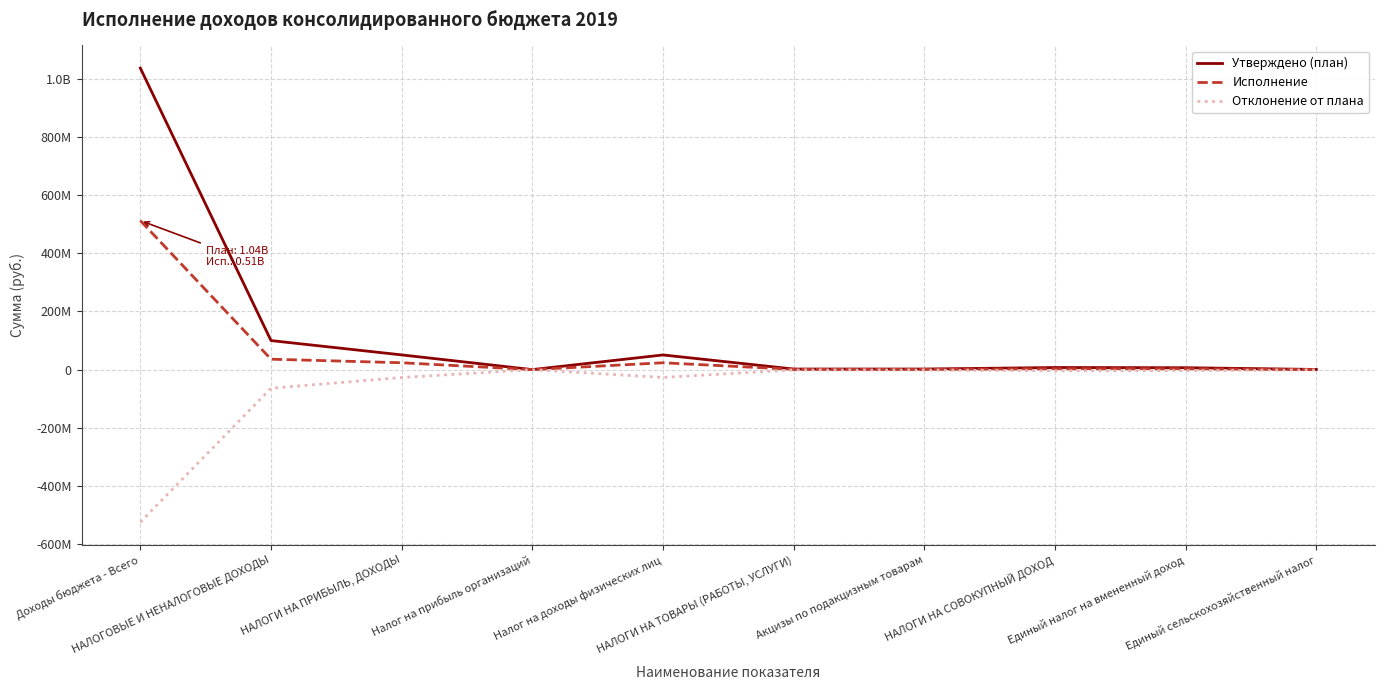

Reading left to right, extract all data points from this chart.

Утверждено (план): Доходы бюджета - Всего=1036483024.1	НАЛОГОВЫЕ И НЕНАЛОГОВЫЕ ДОХОДЫ=99921212.0	НАЛОГИ НА ПРИБЫЛЬ, ДОХОДЫ=50667500.0	Налог на прибыль организаций=144400.0	Налог на доходы физических лиц=50523100.0	НАЛОГИ НА ТОВАРЫ (РАБОТЫ, УСЛУГИ)=2062900.0	Акцизы по подакцизным товарам=2062900.0	НАЛОГИ НА СОВОКУПНЫЙ ДОХОД=7304600.0	Единый налог на вмененный доход=6606900.0	Единый сельскохозяйственный налог=669900.0
Исполнение: Доходы бюджета - Всего=512350669.6	НАЛОГОВЫЕ И НЕНАЛОГОВЫЕ ДОХОДЫ=35903563.0	НАЛОГИ НА ПРИБЫЛЬ, ДОХОДЫ=23690684.2	Налог на прибыль организаций=26196.8	Налог на доходы физических лиц=23664487.3	НАЛОГИ НА ТОВАРЫ (РАБОТЫ, УСЛУГИ)=1085531.3	Акцизы по подакцизным товарам=1085531.3	НАЛОГИ НА СОВОКУПНЫЙ ДОХОД=3275146.2	Единый налог на вмененный доход=3168962.2	Единый сельскохозяйственный налог=140261.7
Отклонение от плана: Доходы бюджета - Всего=-524132354.5	НАЛОГОВЫЕ И НЕНАЛОГОВЫЕ ДОХОДЫ=-64017649.0	НАЛОГИ НА ПРИБЫЛЬ, ДОХОДЫ=-26976815.8	Налог на прибыль организаций=-118203.1	Налог на доходы физических лиц=-26858612.7	НАЛОГИ НА ТОВАРЫ (РАБОТЫ, УСЛУГИ)=-977368.7	Акцизы по подакцизным товарам=-977368.7	НАЛОГИ НА СОВОКУПНЫЙ ДОХОД=-4029453.8	Единый налог на вмененный доход=-3437937.8	Единый сельскохозяйственный налог=-529638.3